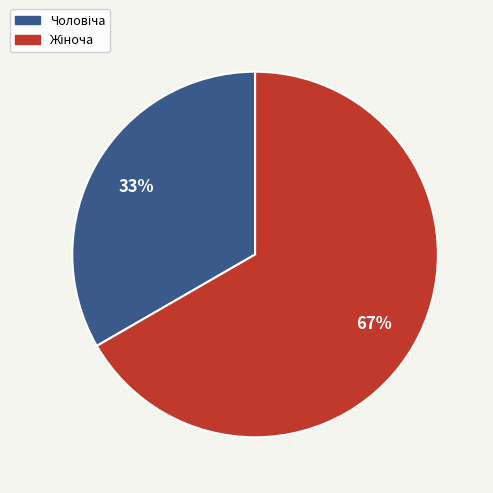

To the nearest percent, what is the average slice percentage?

50%